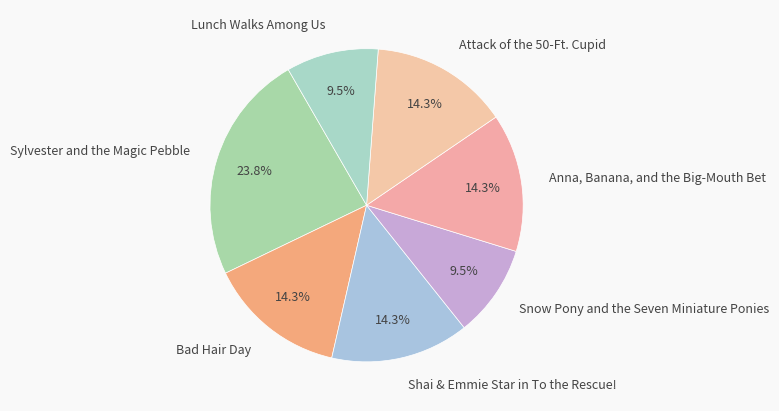

Is the sum of Shai & Emmie Star in To the Rescue! and Snow Pony and the Seven Miniature Ponies greater than half?

No